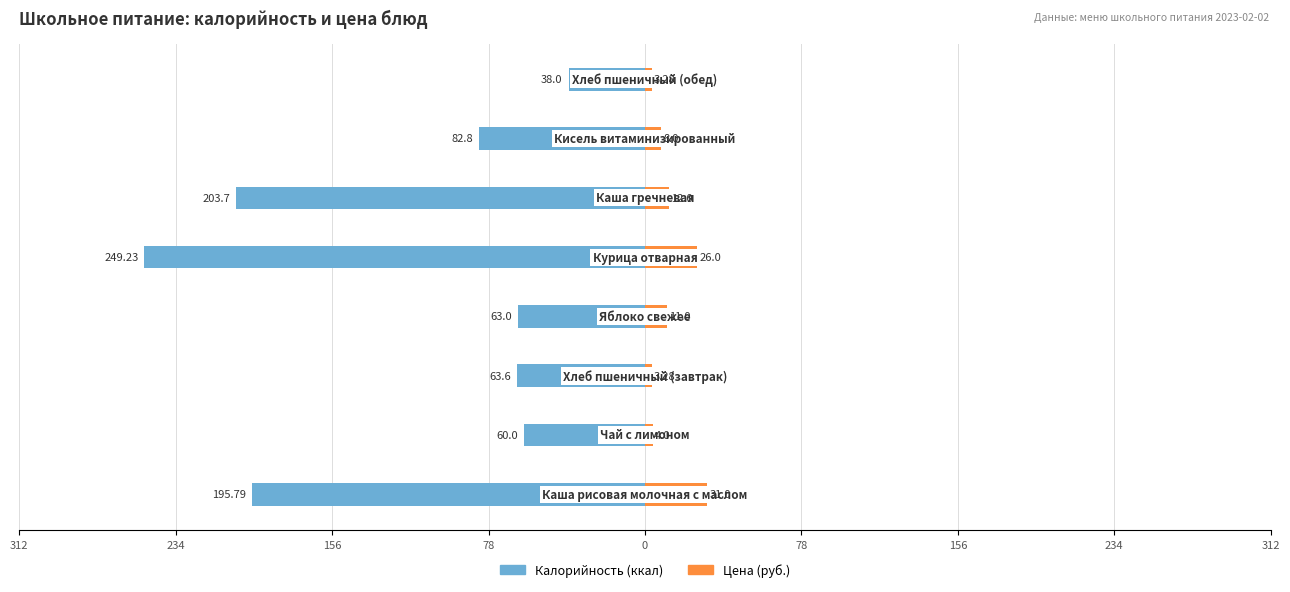

True or false: Калорийность has a value of -265.2 at 78.

False